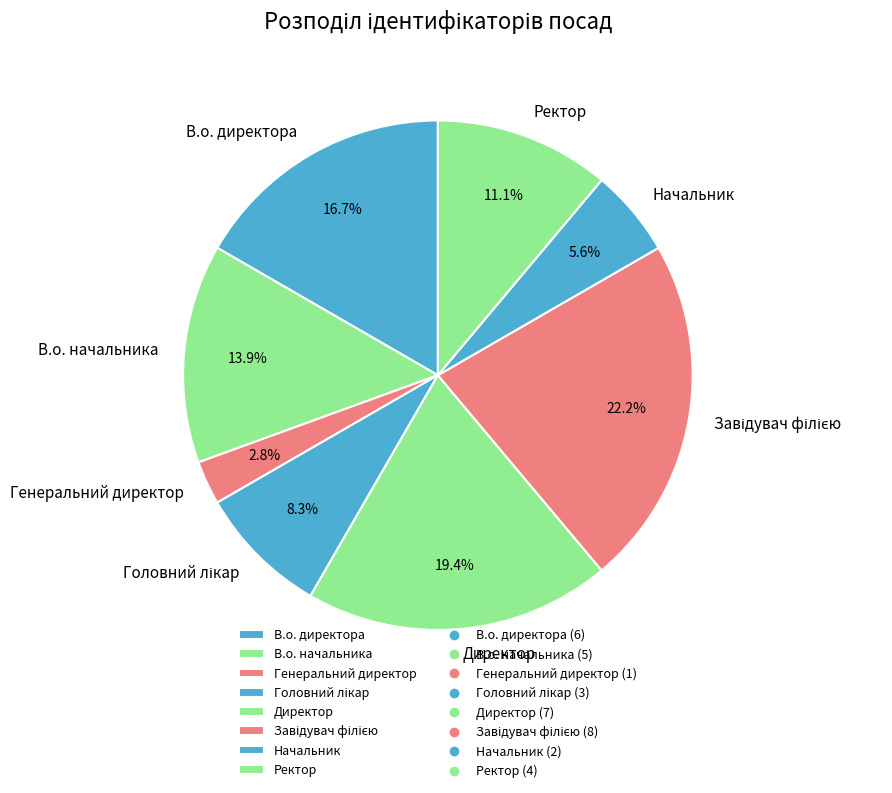

Between В.о. начальника and Директор, which is larger?

Директор